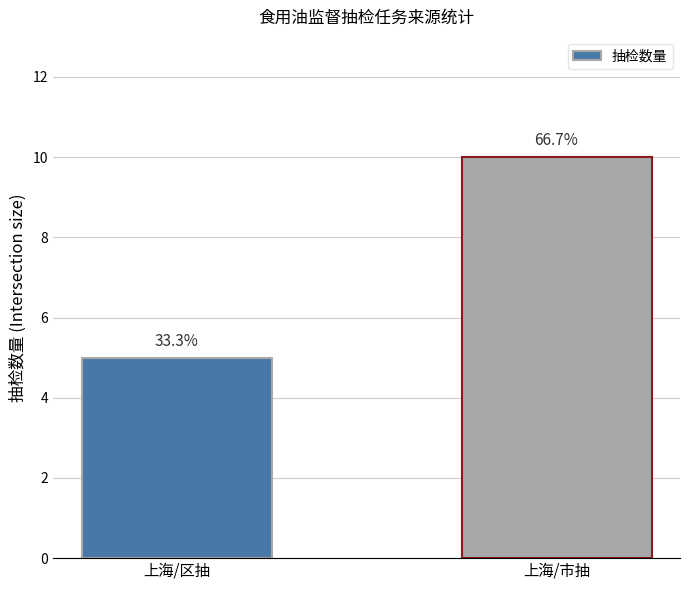

How many bars are there in total?

2